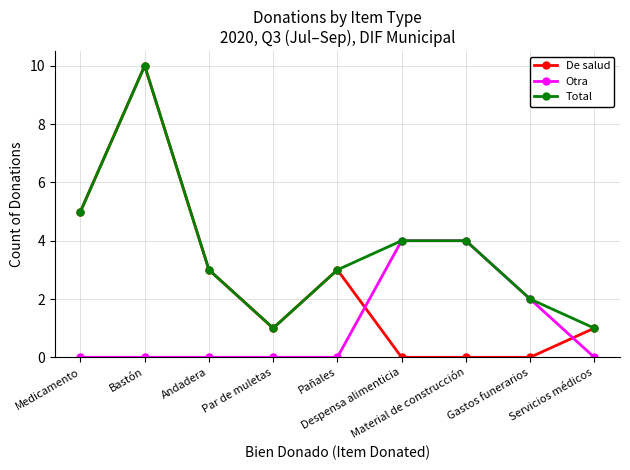

Is it true that Total equals 10 at Bastón?

True